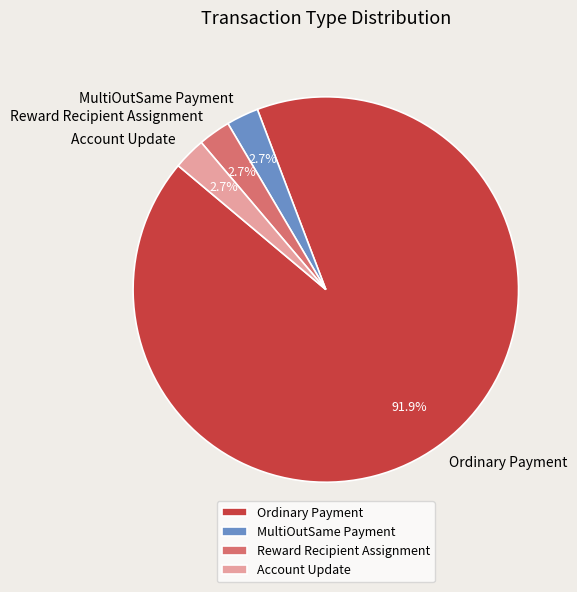

What is the ratio of the value at Account Update to the value at Reward Recipient Assignment?

1.0